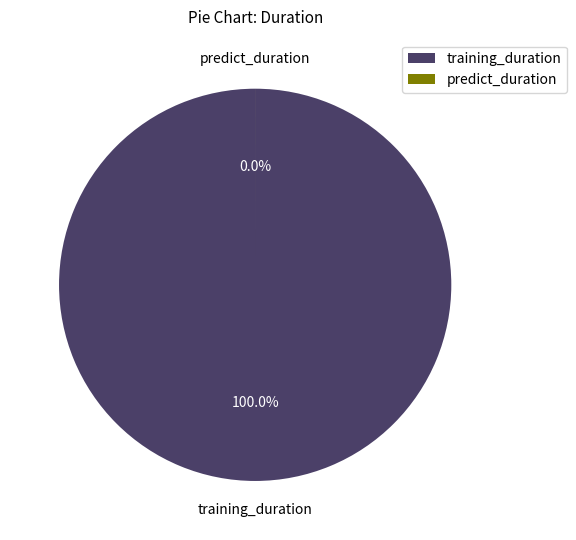

To the nearest percent, what is the difference between the largest and smallest slice percentages?

100%